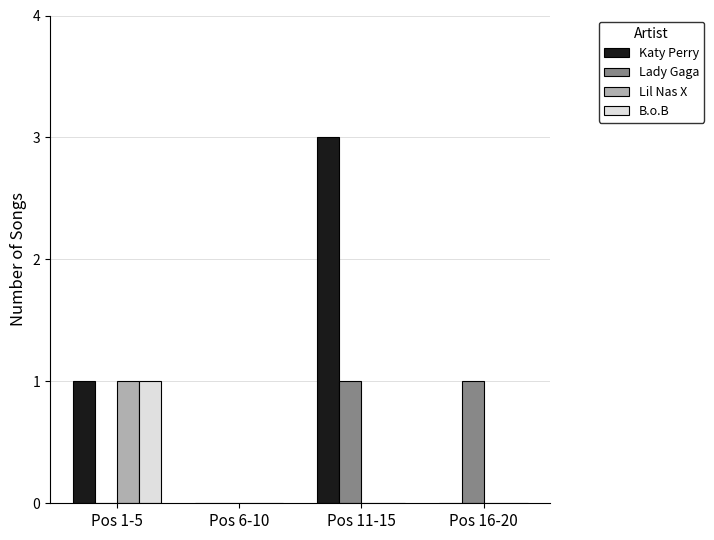

The B.o.B series shows 0 at Pos 6-10. True or false?

True